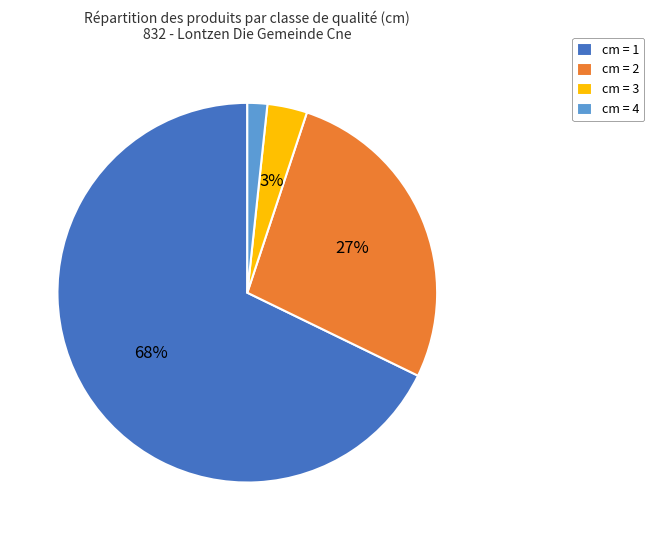

What is the smallest slice in the pie chart?

cm = 4